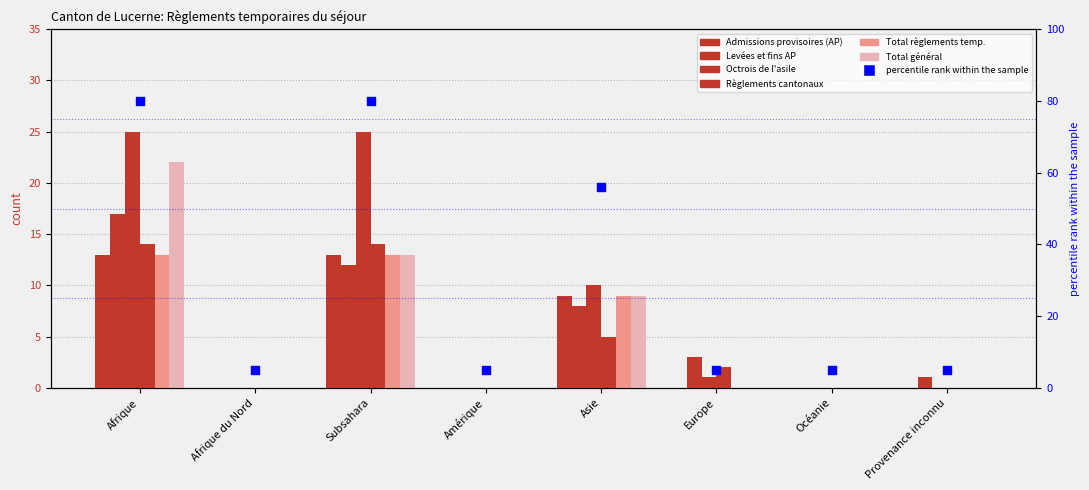

At how many categories does at least one series exceed 7?

3